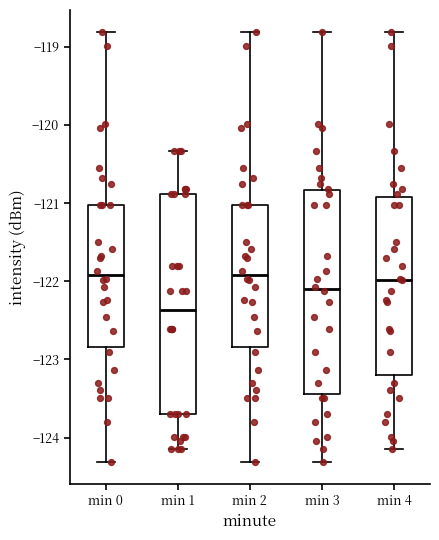

Reading left to right, read every box against the y-axis: the position of its median line, the range the box covers, and the ends of its whiskers. The values are not printed on the chart, so give them approximately, as read against the axis.

min 0: median -121.9, box -122.8 to -121.0, whiskers -124.3 to -118.8
min 1: median -122.4, box -123.7 to -120.9, whiskers -124.2 to -120.3
min 2: median -121.9, box -122.8 to -121.0, whiskers -124.3 to -118.8
min 3: median -122.1, box -123.4 to -120.8, whiskers -124.3 to -118.8
min 4: median -122.0, box -123.2 to -120.9, whiskers -124.2 to -118.8